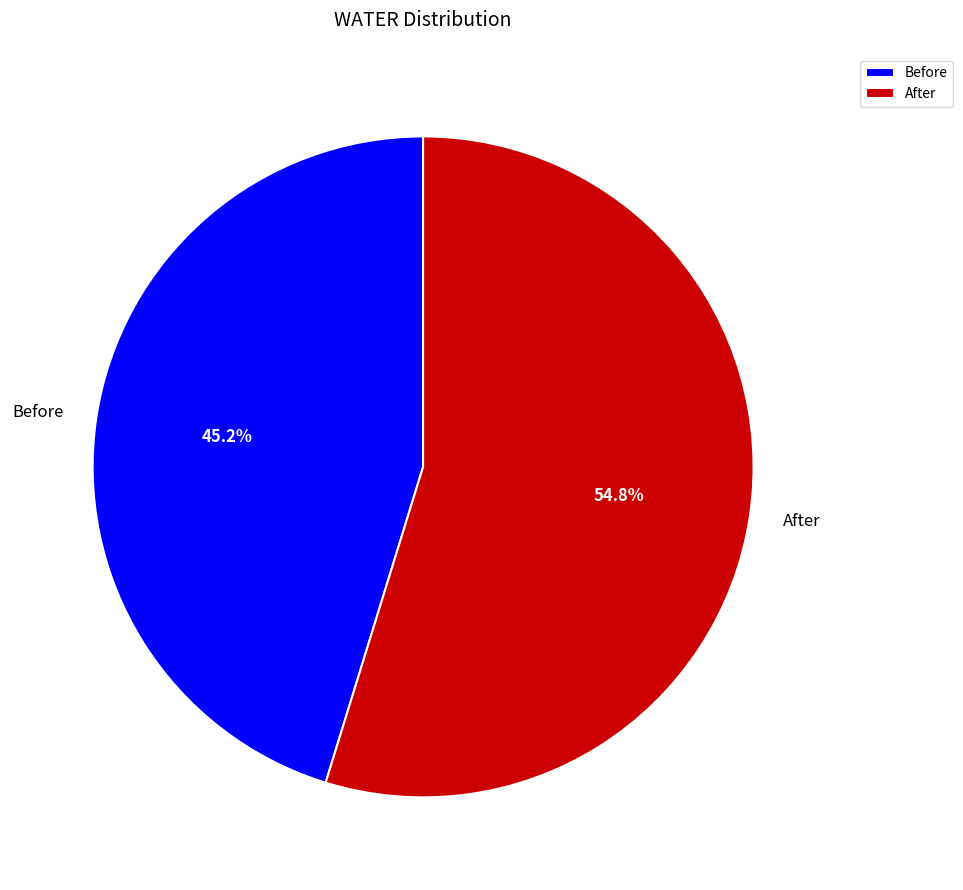

Is it true that After is 55% of the pie?

True